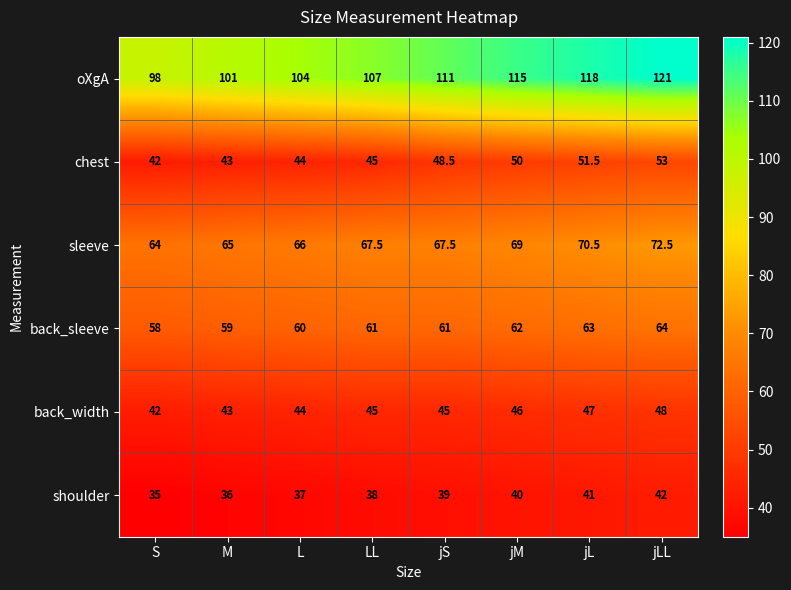

True or false: shoulder has a value of 49.7 at L.

False